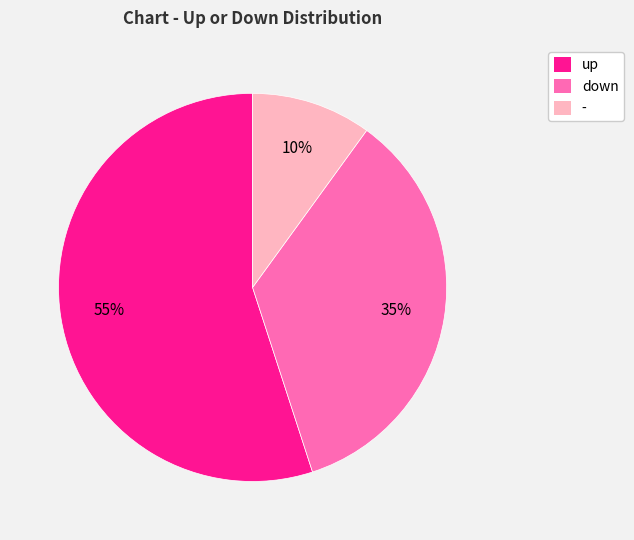

True or false: - accounts for 20% of the total.

False